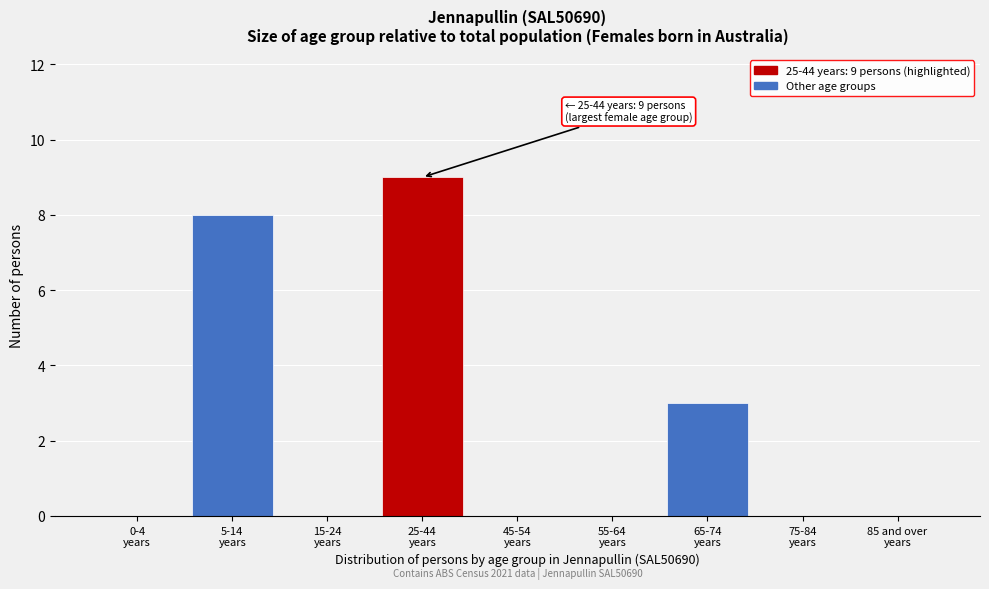

What is the maximum value shown in the chart?

9